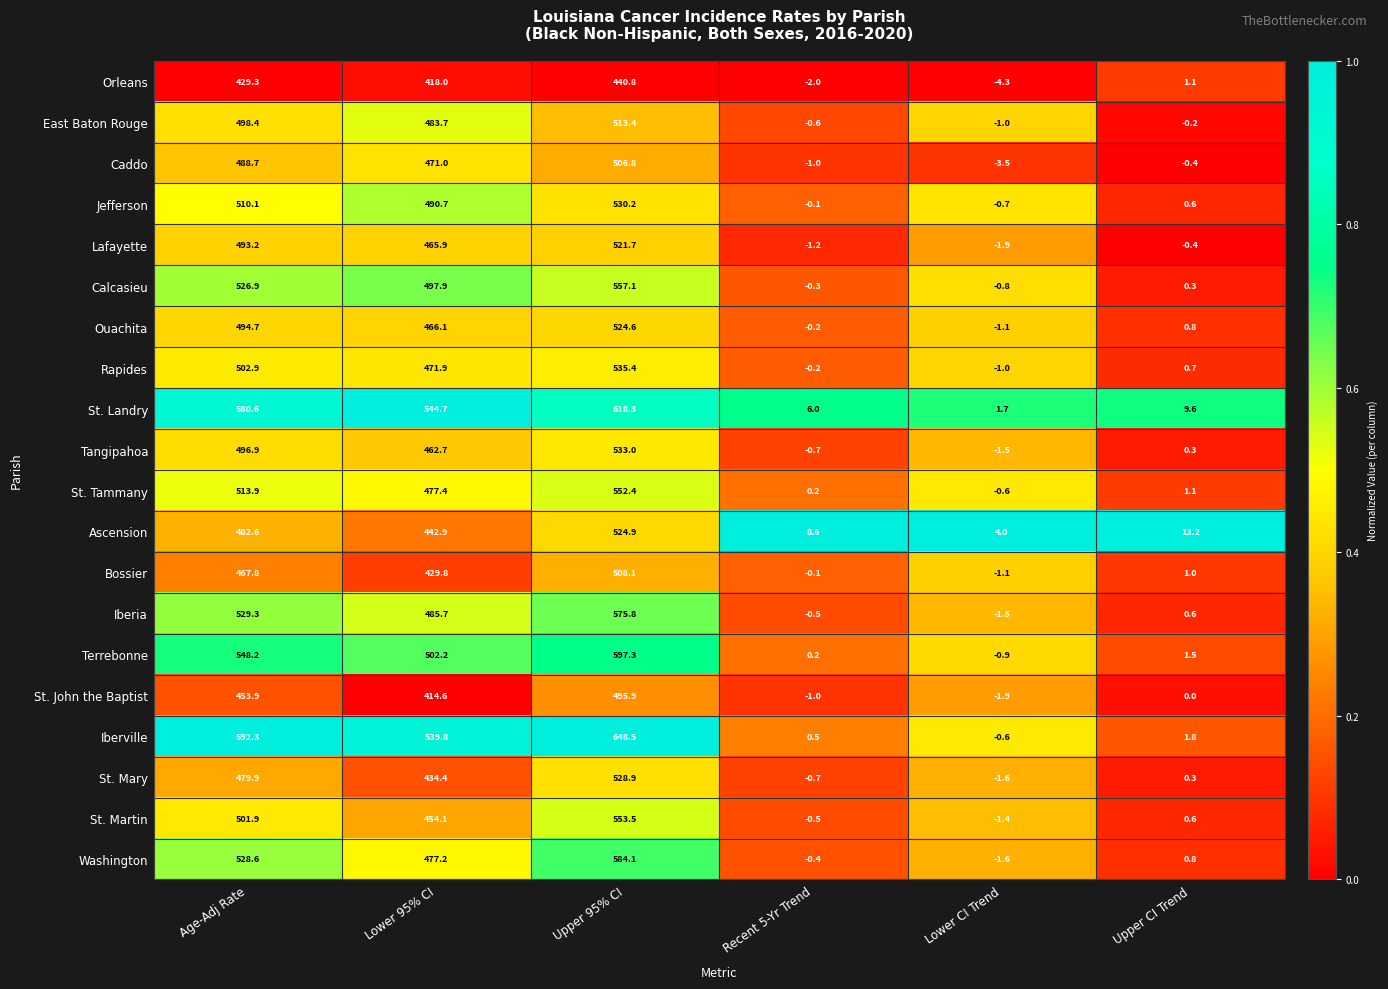

Rank the series by their maximum value, from lowest to highest.

Orleans, St. John the Baptist, Caddo, Bossier, East Baton Rouge, Lafayette, Ouachita, Ascension, St. Mary, Jefferson, Tangipahoa, Rapides, St. Tammany, St. Martin, Calcasieu, Iberia, Washington, Terrebonne, St. Landry, Iberville